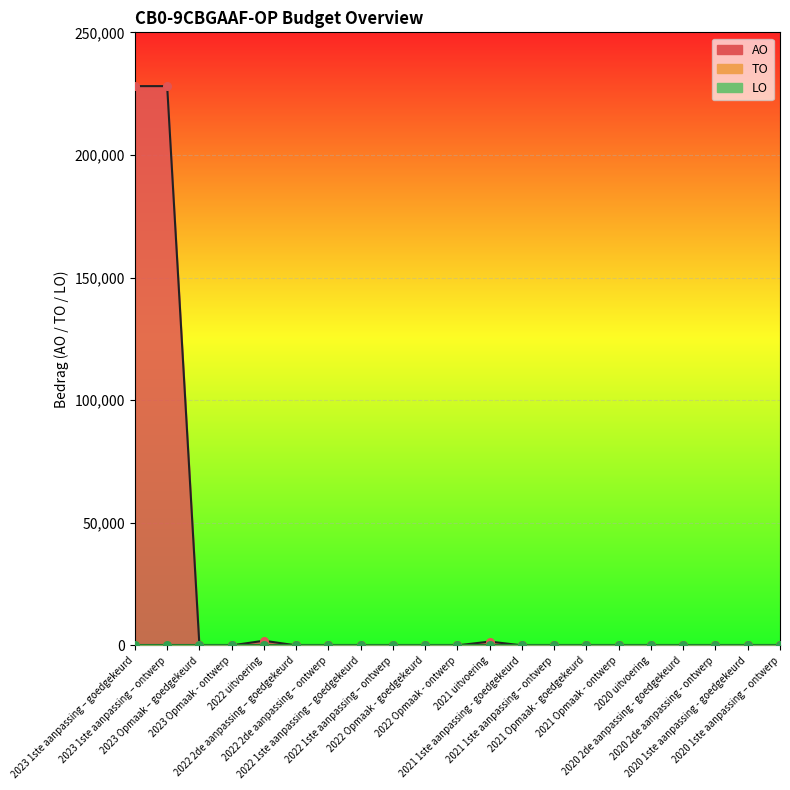

What is the total value across all series at 2023 1ste aanpassing – ontwerp?

228065